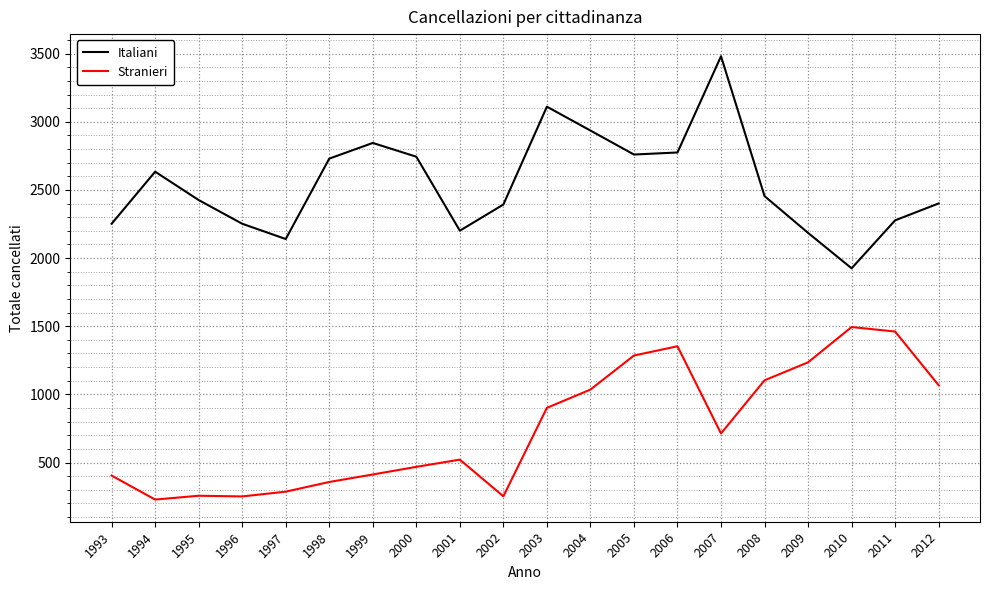

At which label is Stranieri closest to 861?

2003